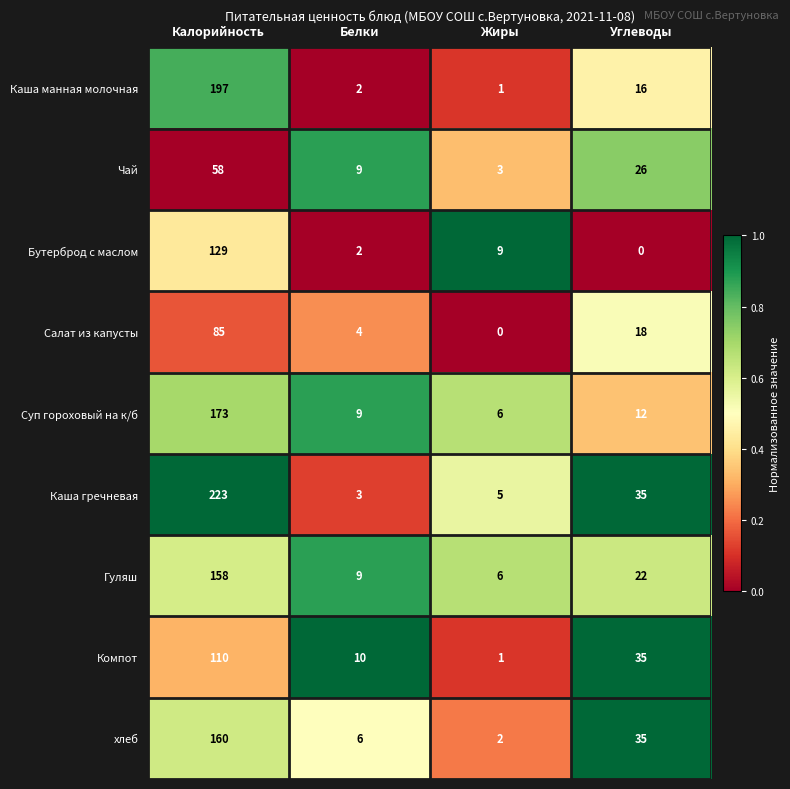

Between Калорийность and Жиры, which series saw the biggest shift?

Каша гречневая